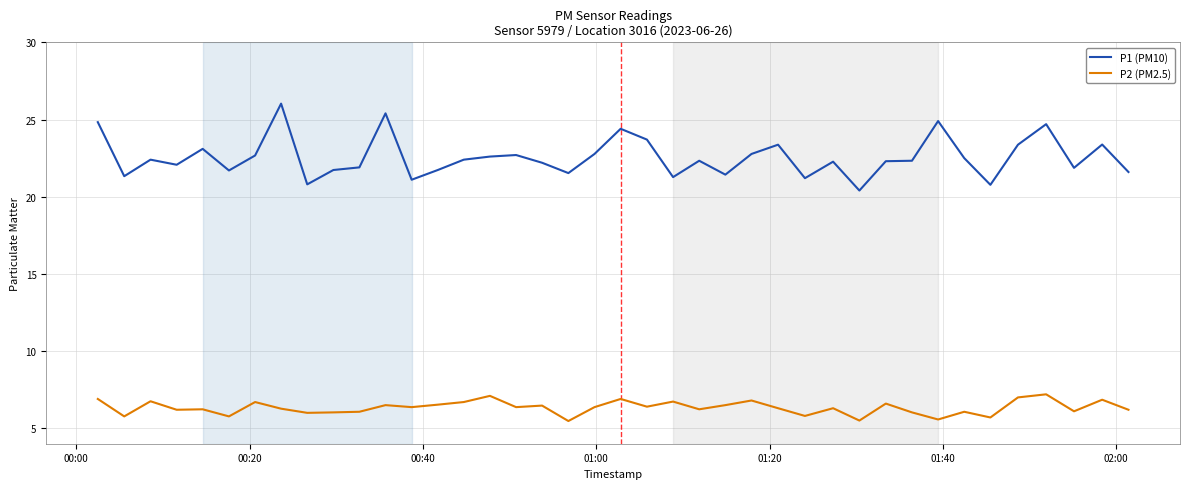

True or false: P2 (PM2.5) and P1 (PM10) intersect in this chart.

False